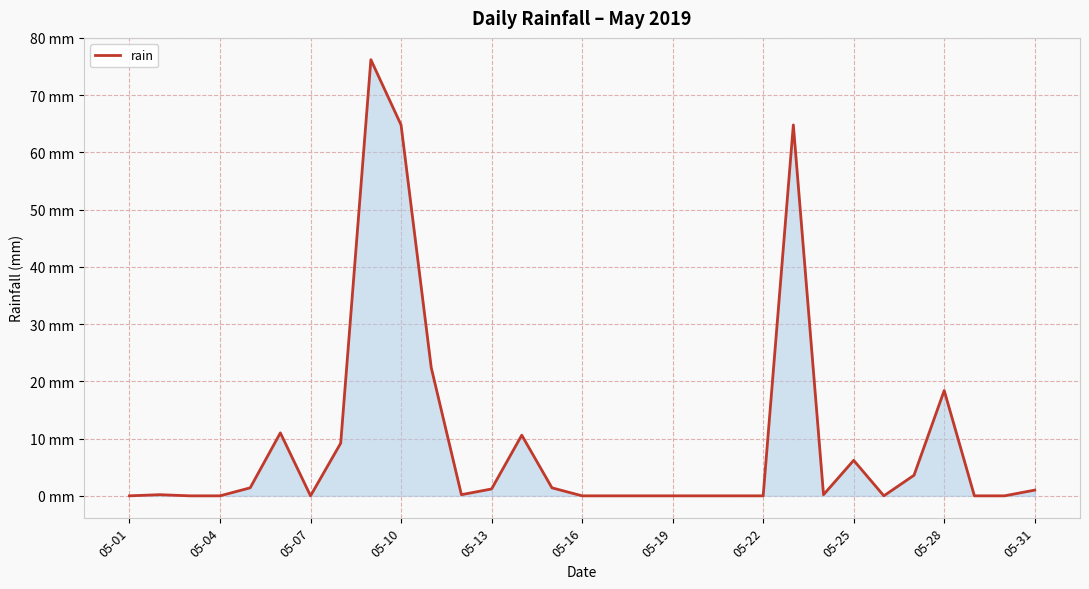

Does the chart display data point markers on the line(s)?

No